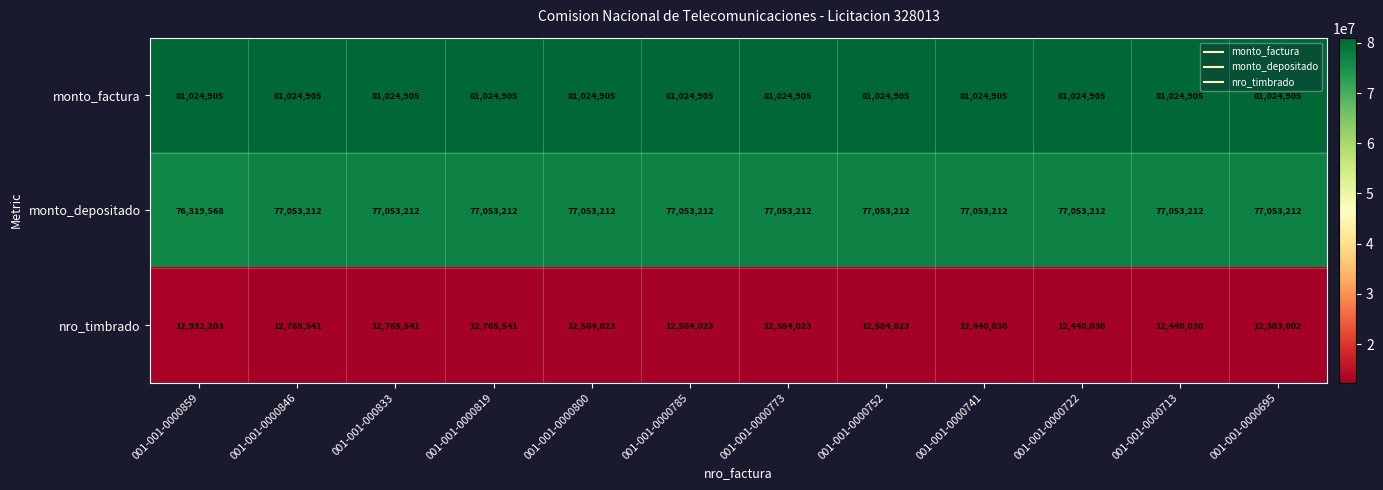

How many distinct data groups are displayed?

3